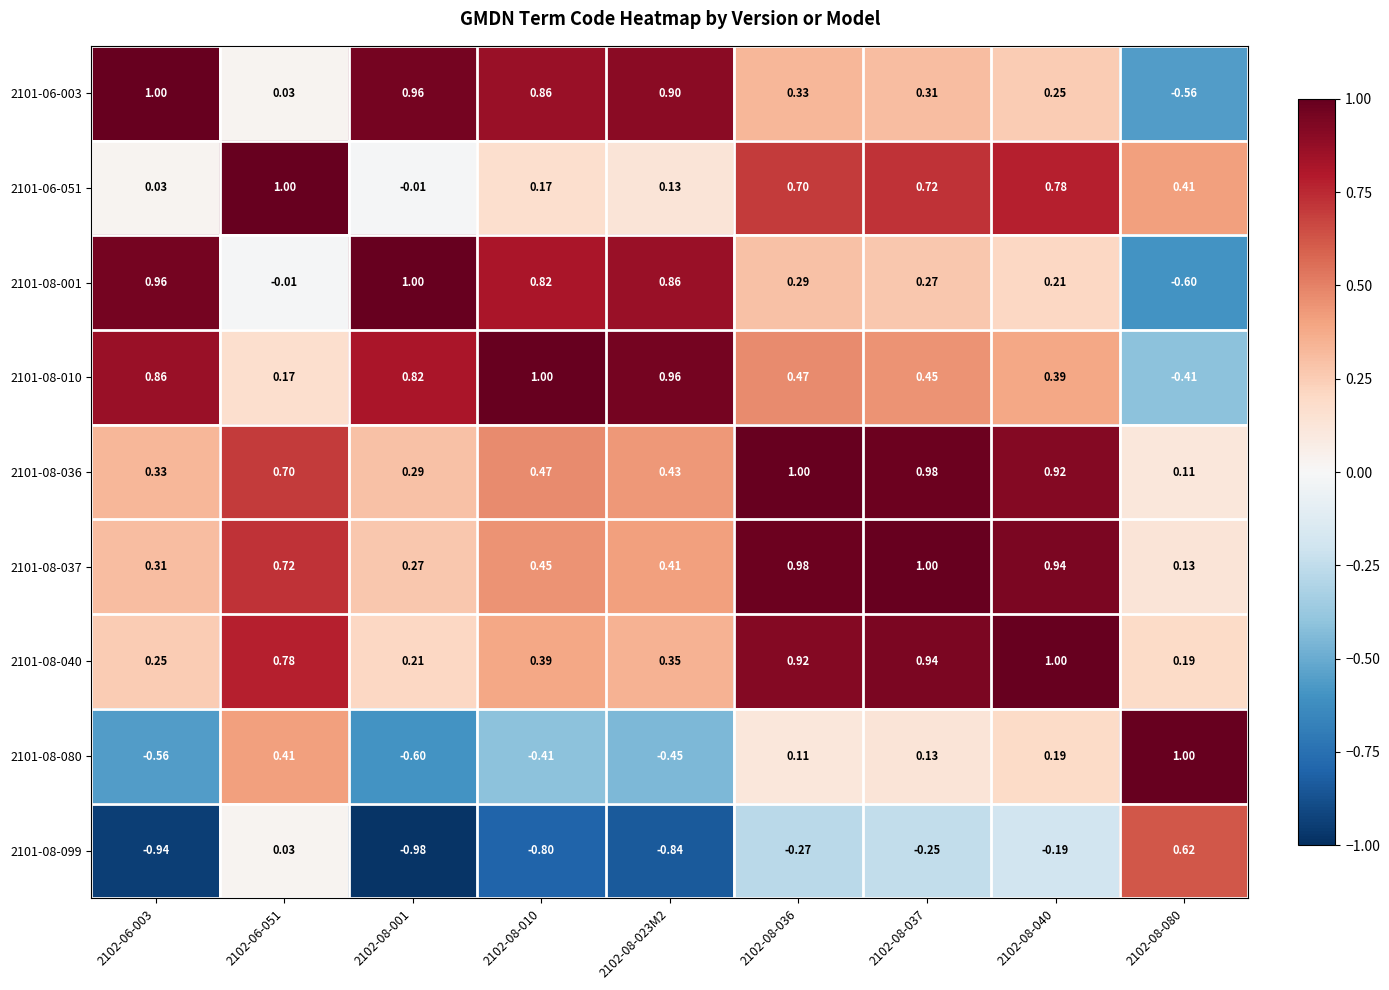

Between 2102-06-003 and 2102-08-023M2, which is larger?

2102-06-003